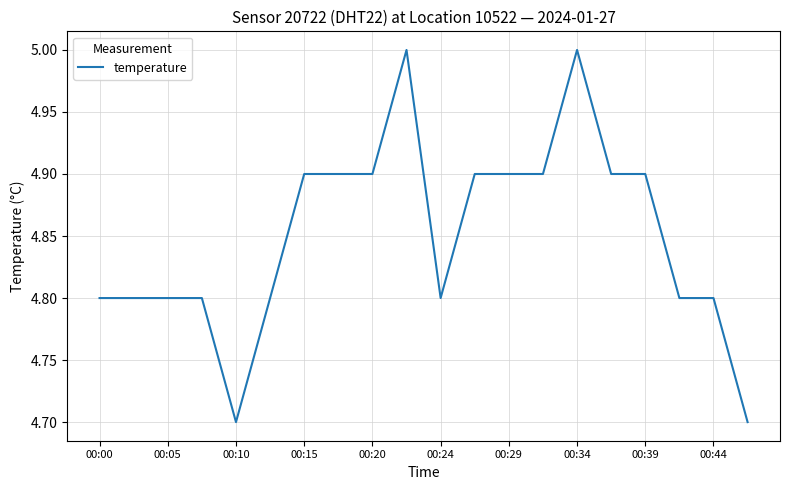

How many lines are shown in the chart?

1